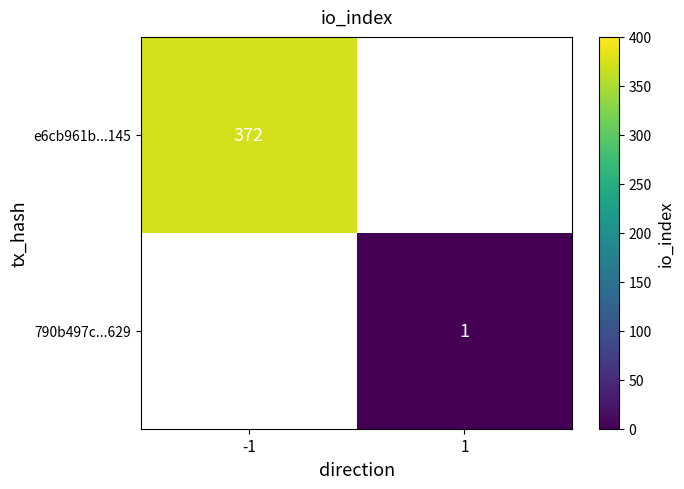

What is the minimum value shown in the chart?

1.0